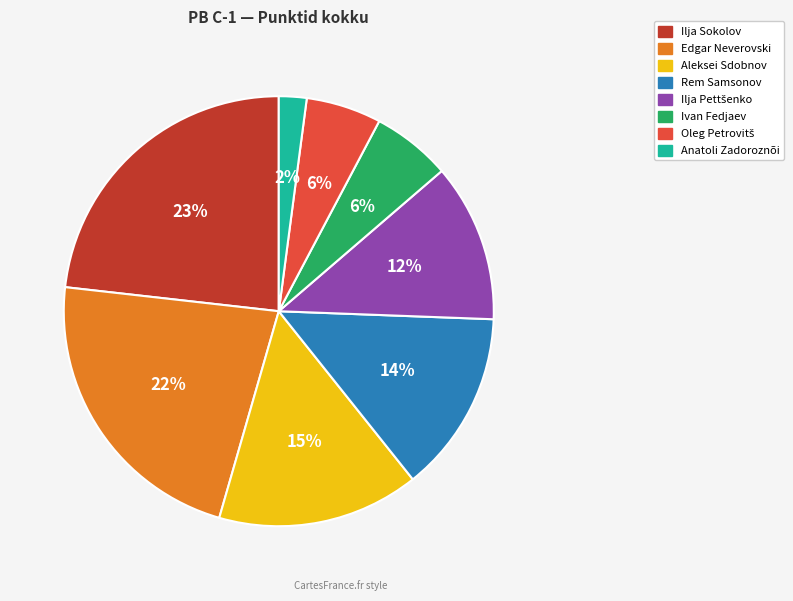

Between Anatoli Zadoroznõi and Edgar Neverovski, which is larger?

Edgar Neverovski